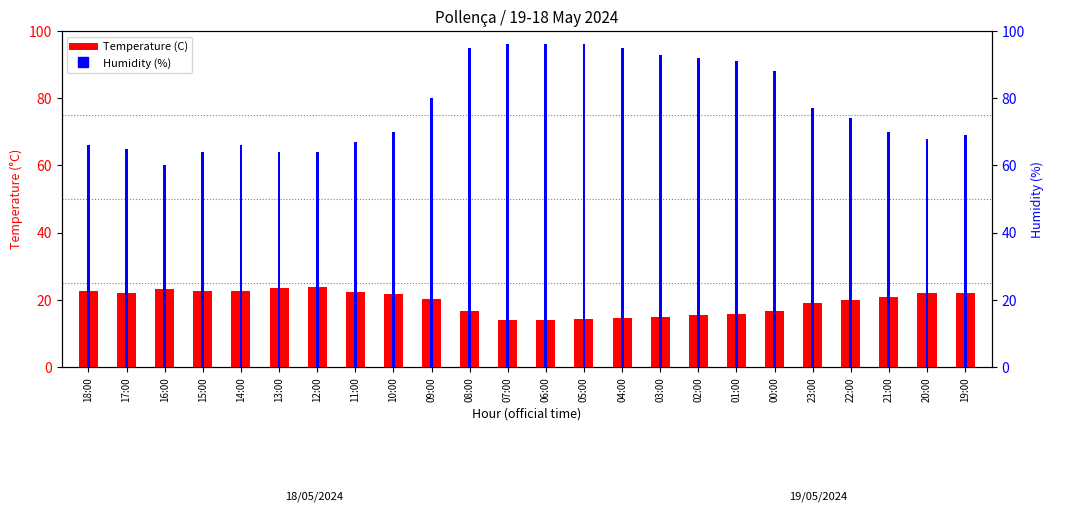

At how many categories does at least one series exceed 46?

24